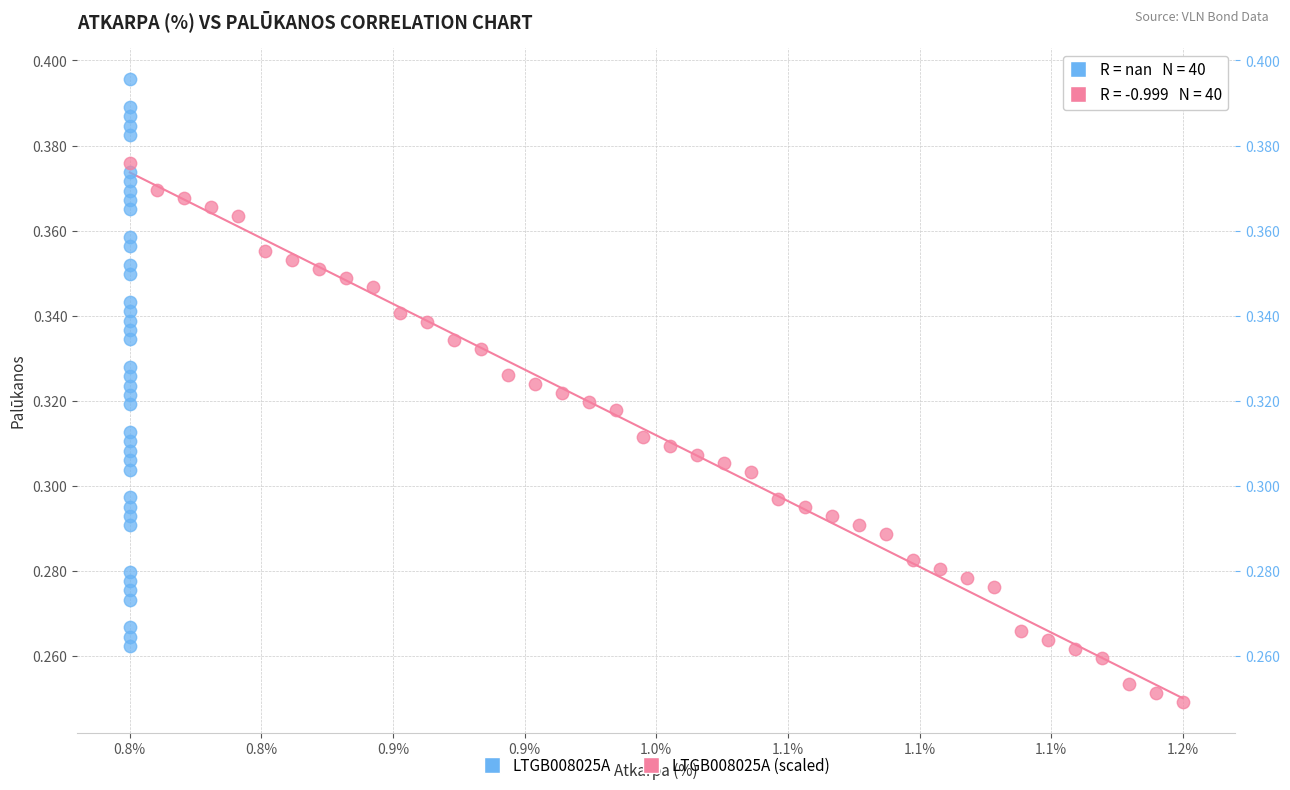

Which series reaches the minimum Y coordinate?

LTGB008025A (scaled)